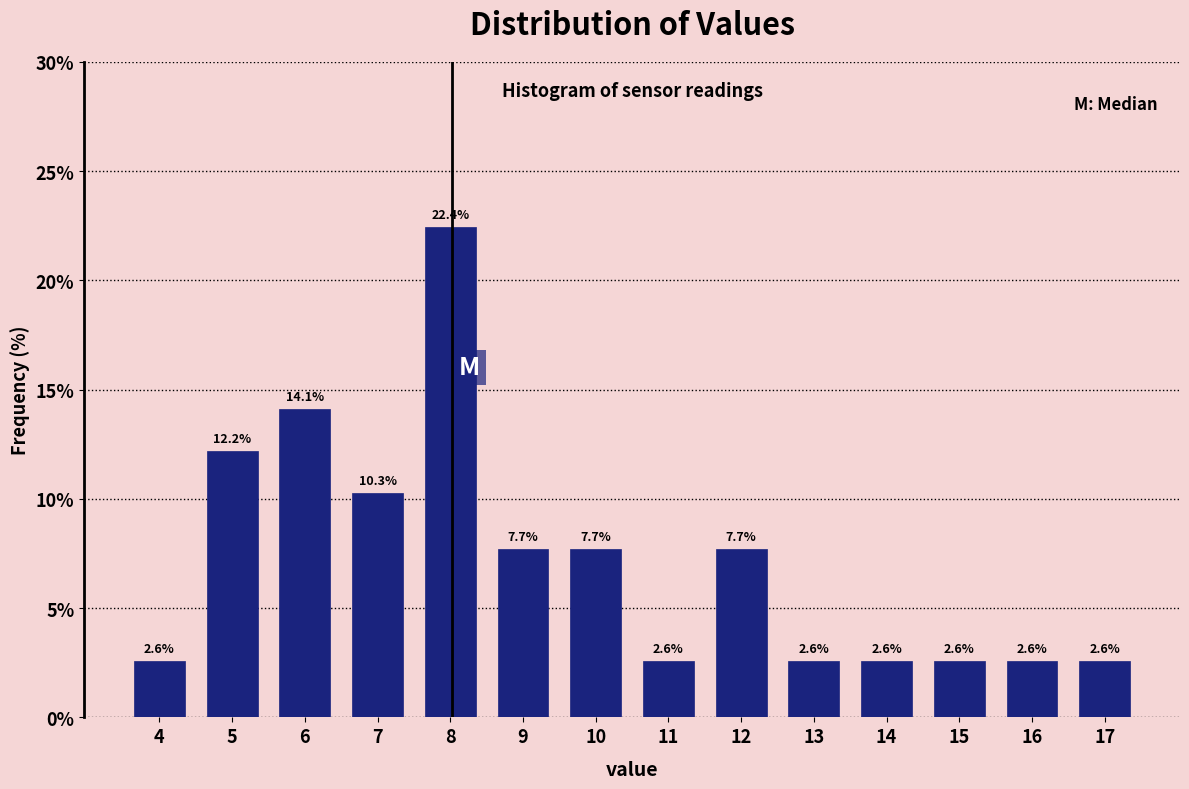

Reading left to right, what are all the values shown in this chart?

4=2.6	5=12.2	6=14.1	7=10.3	8=22.4	9=7.7	10=7.7	11=2.6	12=7.7	13=2.6	14=2.6	15=2.6	16=2.6	17=2.6